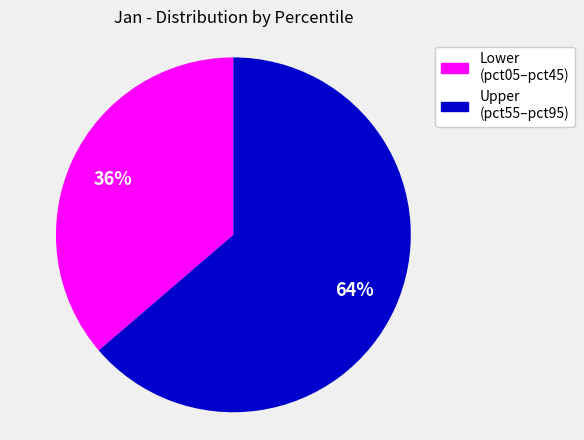

How many segments does this pie chart have?

2